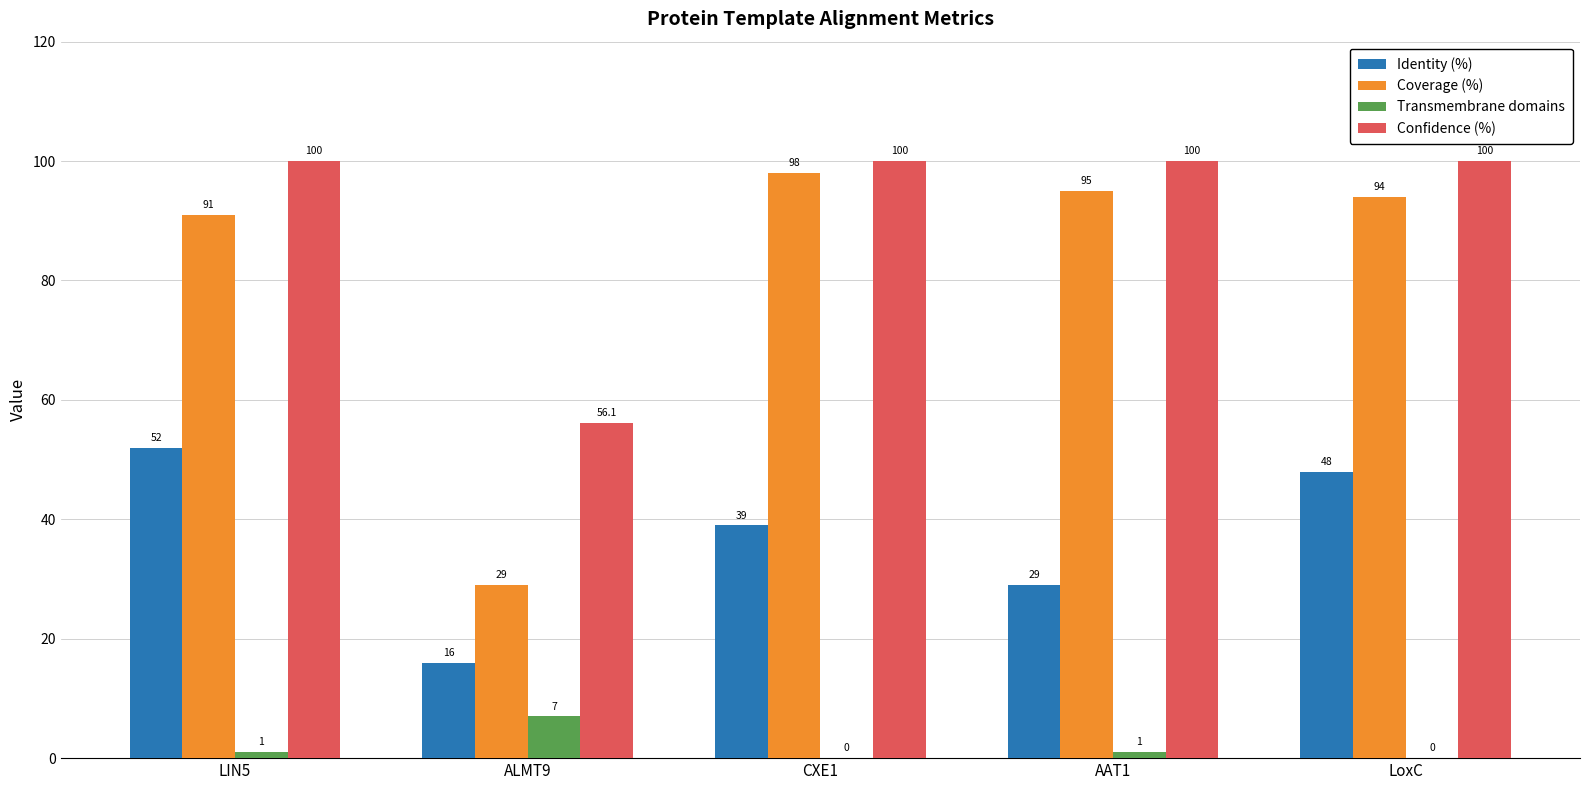

Which series has the largest total across all categories?

Confidence (%)